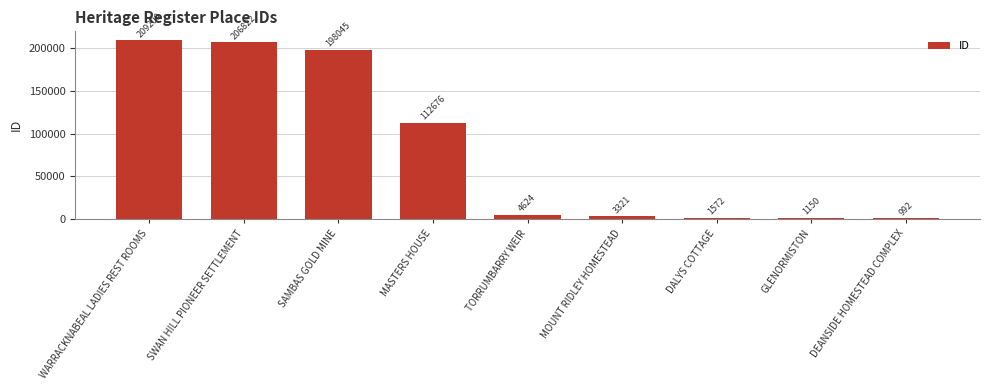

Are the bars grouped side by side (vs. stacked)?

No